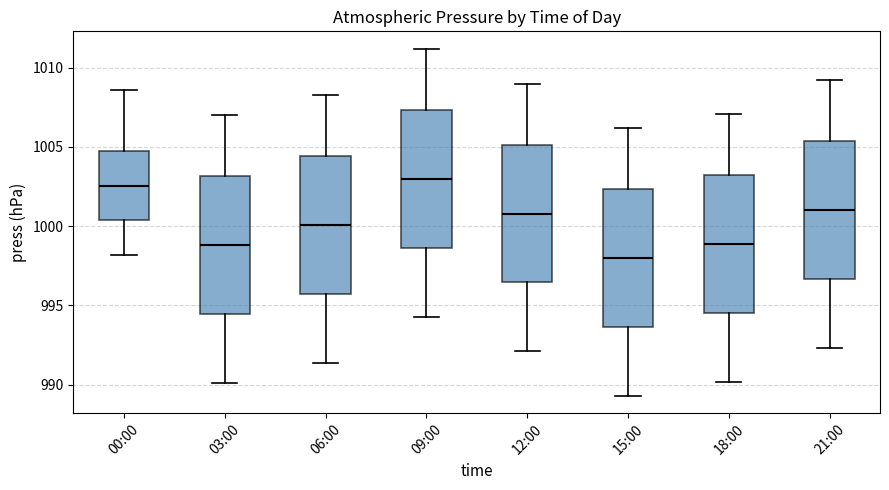

Where is the lower edge of the box for 15:00 on the y-axis? The values are not printed on the chart, so give them approximately, as read against the axis.

993.5